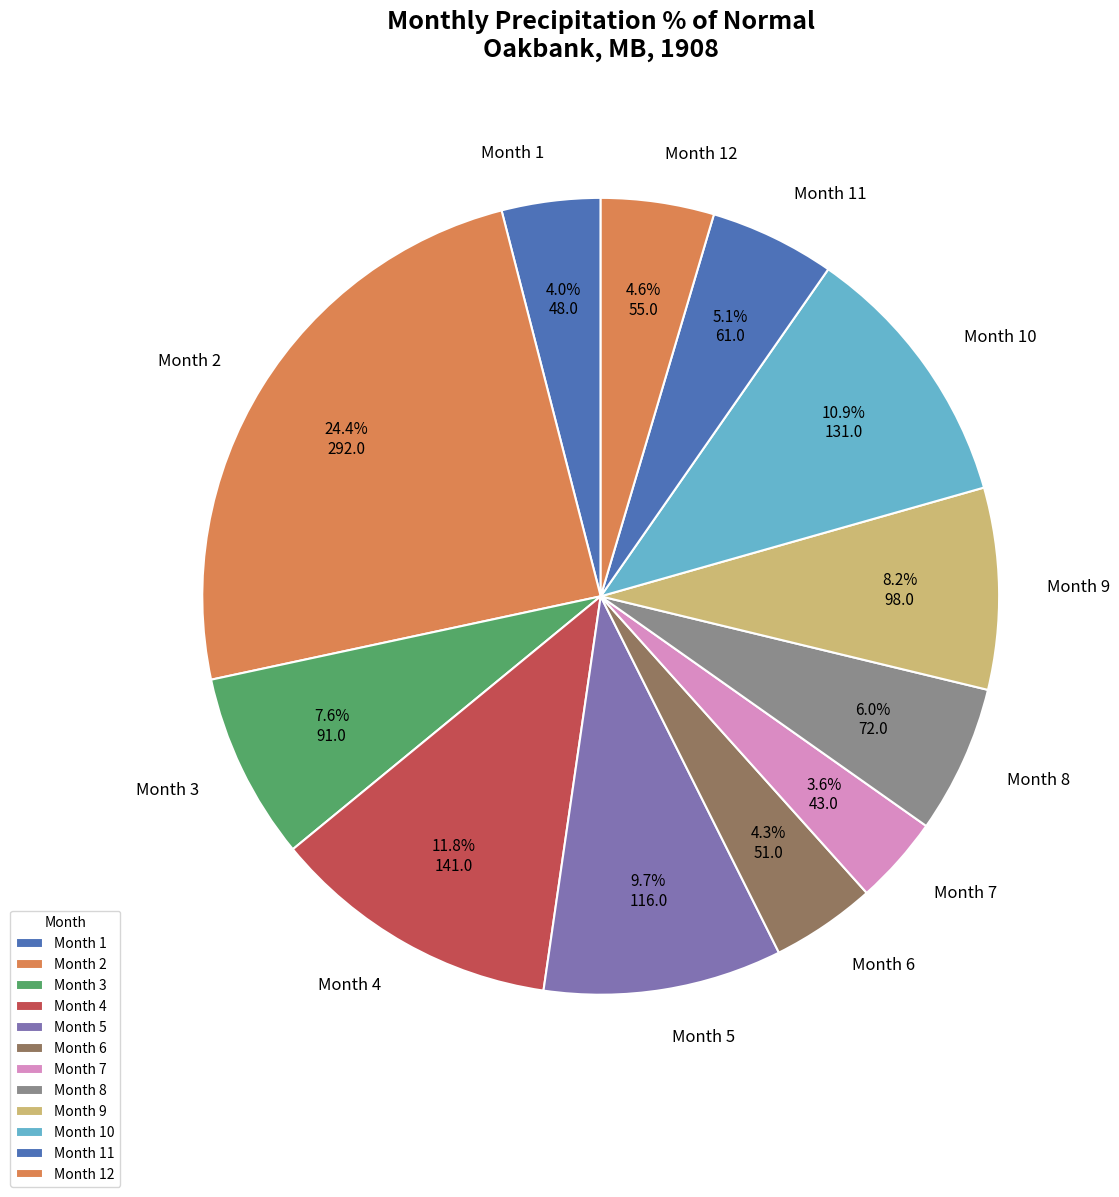

Does any single category account for the majority?

No